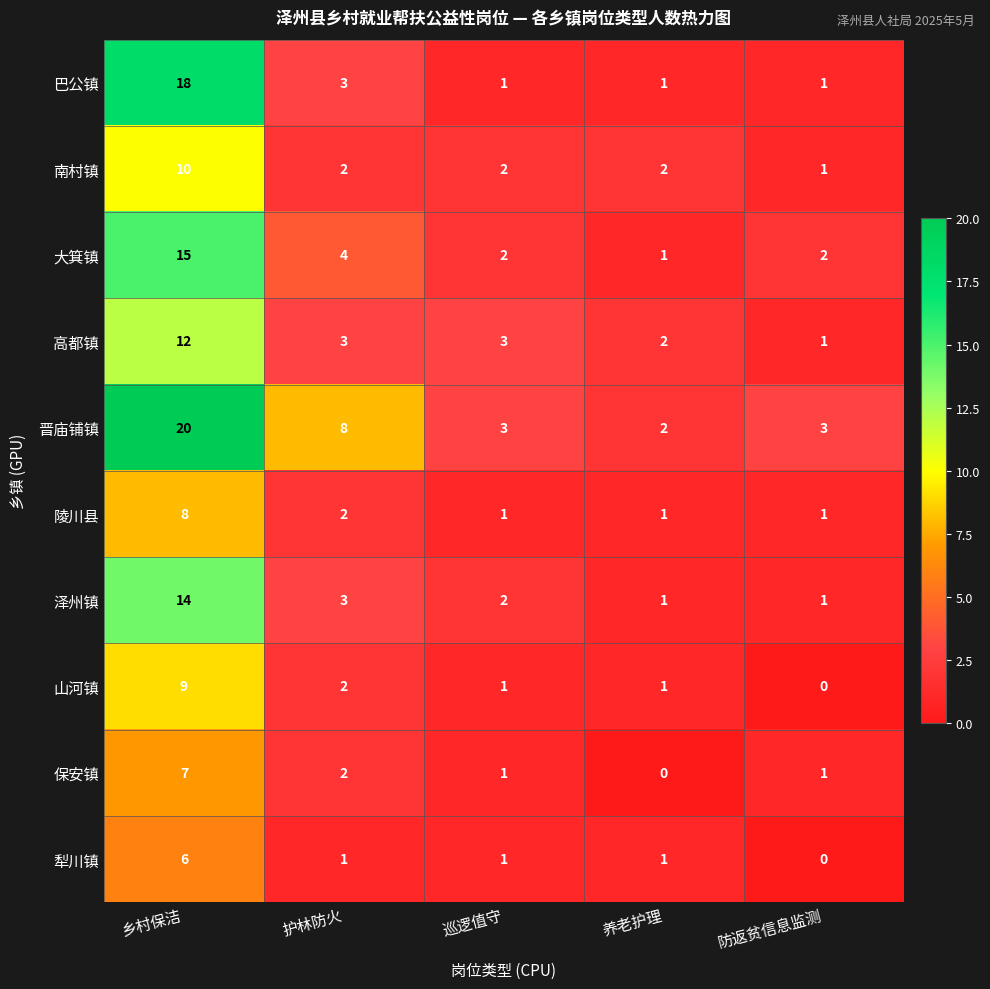

At which label does 陵川县 reach its peak?

乡村保洁